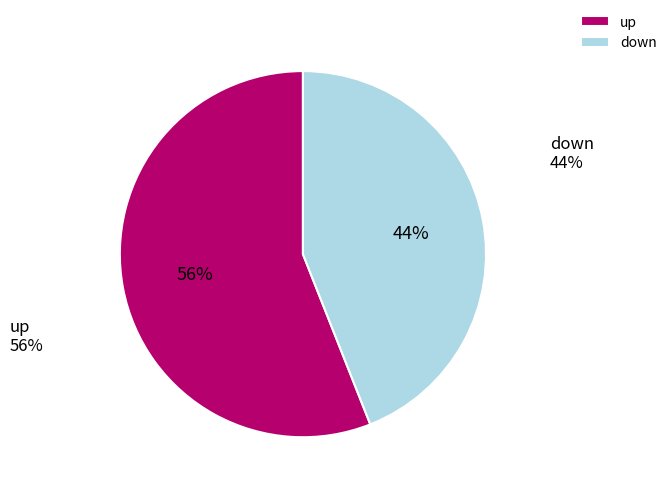

Is it true that down is 44% of the pie?

True